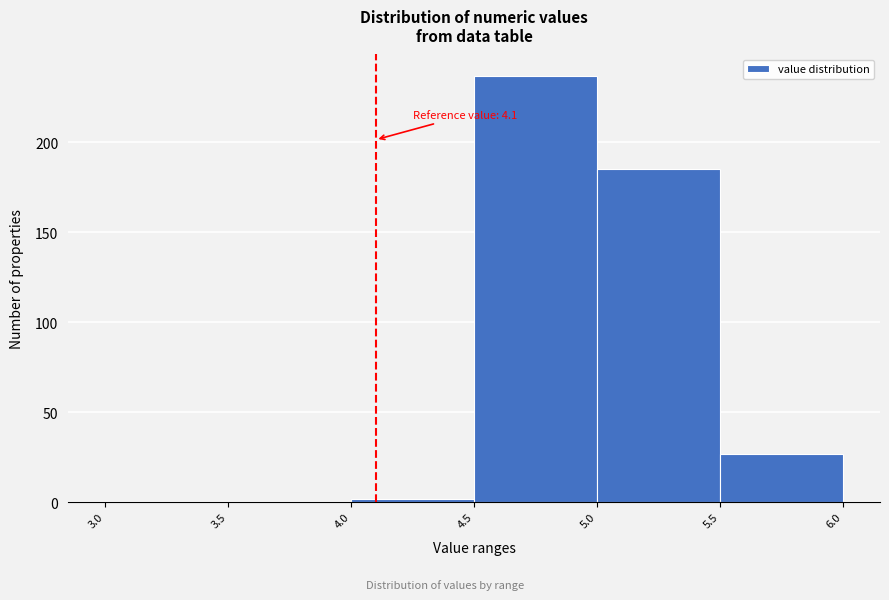

Which range on the x-axis has the tallest bar?

4.5 to 5.0